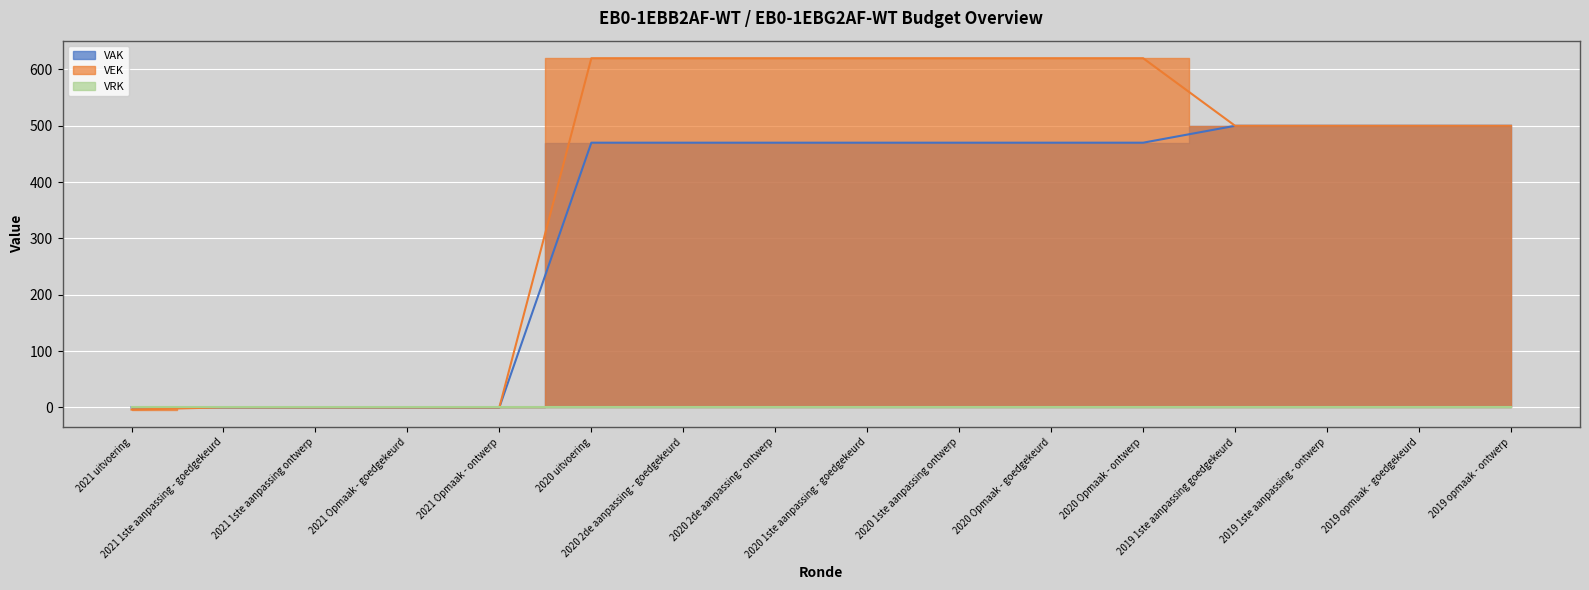

List the labels in order of VEK value, smallest first.

2021 uitvoering, 2021 1ste aanpassing - goedgekeurd, 2021 1ste aanpassing ontwerp, 2021 Opmaak - goedgekeurd, 2021 Opmaak - ontwerp, 2019 1ste aanpassing goedgekeurd, 2019 1ste aanpassing - ontwerp, 2019 opmaak - goedgekeurd, 2019 opmaak - ontwerp, 2020 uitvoering, 2020 2de aanpassing - goedgekeurd, 2020 2de aanpassing - ontwerp, 2020 1ste aanpassing - goedgekeurd, 2020 1ste aanpassing ontwerp, 2020 Opmaak - goedgekeurd, 2020 Opmaak - ontwerp